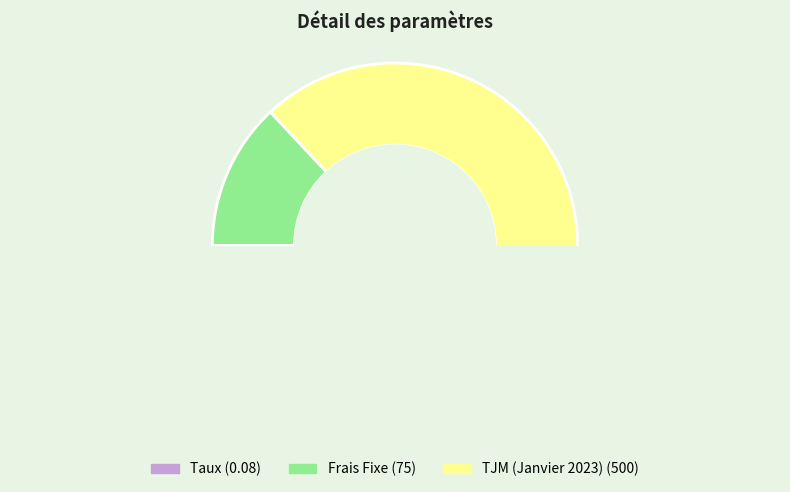

Does any single category account for the majority?

Yes